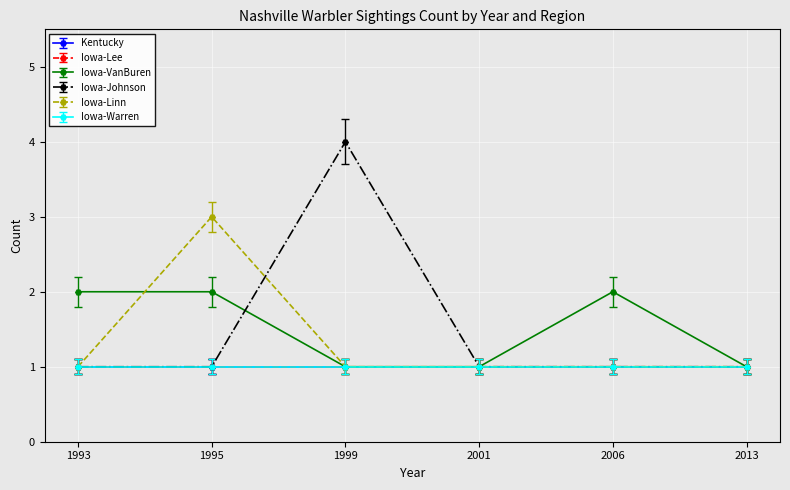

Does the chart have visible grid lines?

Yes